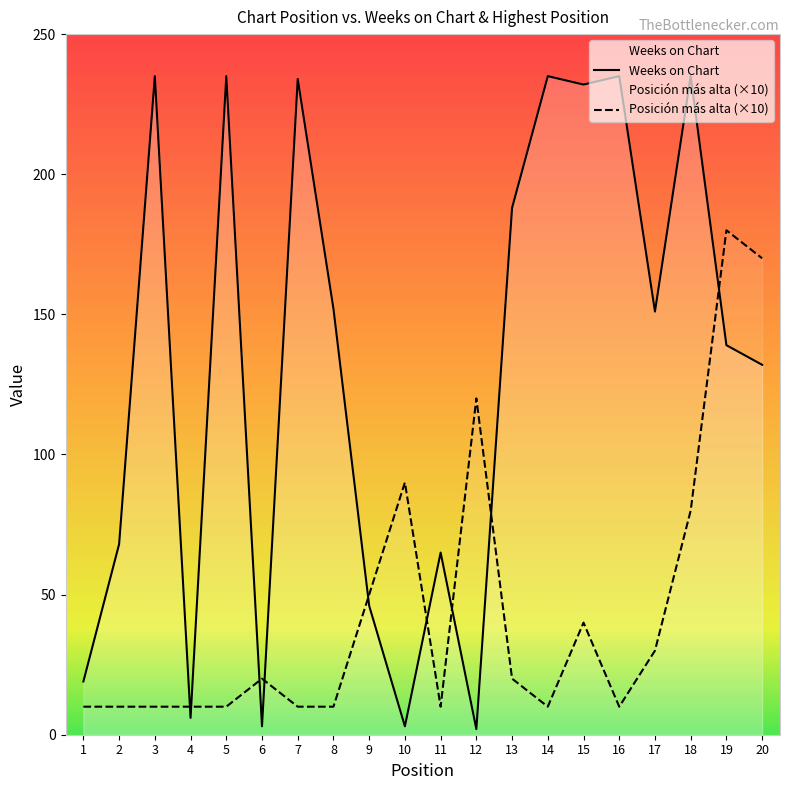

Does the chart display data point markers on the line(s)?

No